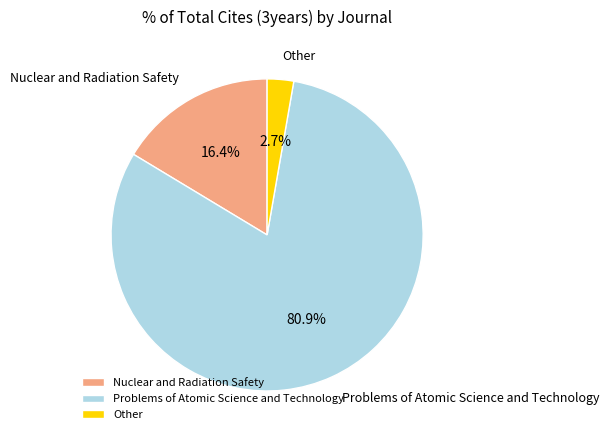

Which slice represents more than half of the pie?

Problems of Atomic Science and Technology